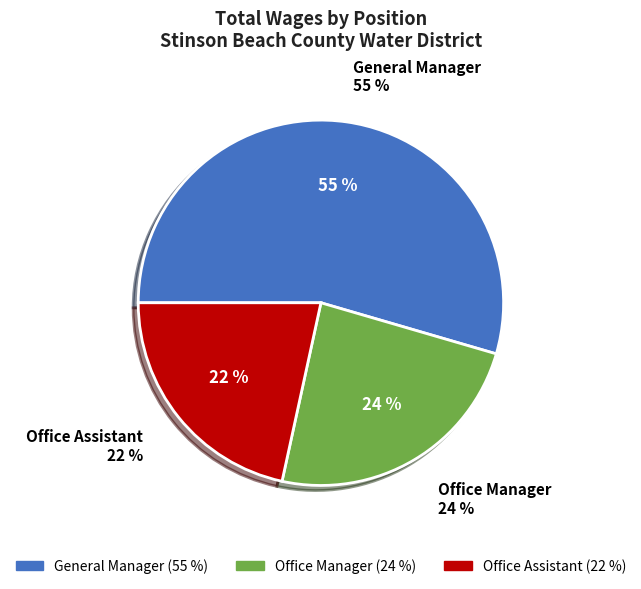

Approximately how many times larger is the value at General Manager compared to Office Manager?

2.3